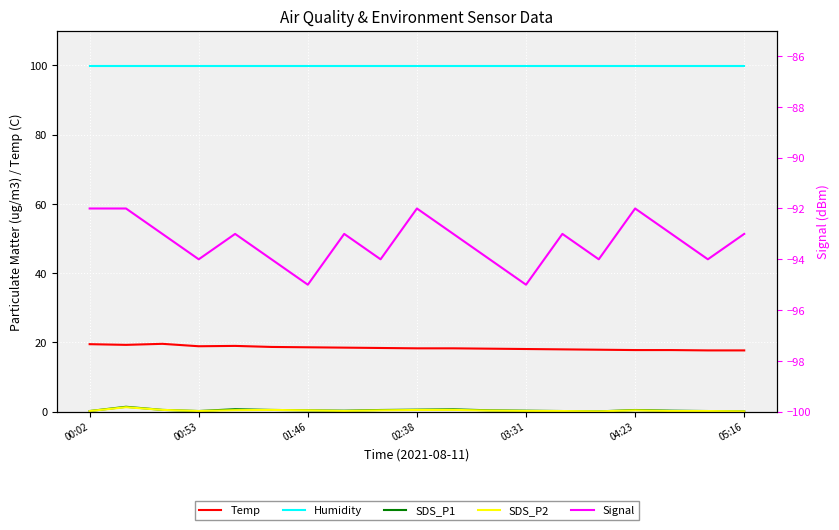

At which label does SDS_P1 reach its minimum?

14